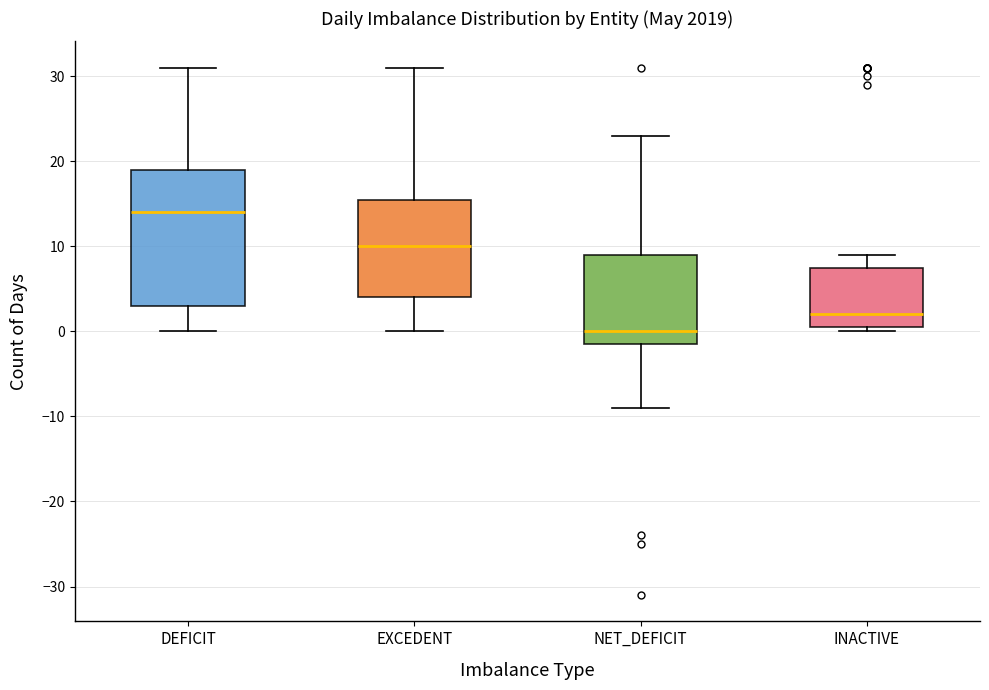

Reading left to right, read every box against the y-axis: the position of its median line, the range the box covers, and the ends of its whiskers. The values are not printed on the chart, so give them approximately, as read against the axis.

DEFICIT: median 14, box 3 to 19, whiskers 0 to 31
EXCEDENT: median 10, box 4 to 16, whiskers 0 to 31
NET_DEFICIT: median 0, box -1 to 9, whiskers -9 to 23
INACTIVE: median 2, box 1 to 8, whiskers 0 to 9